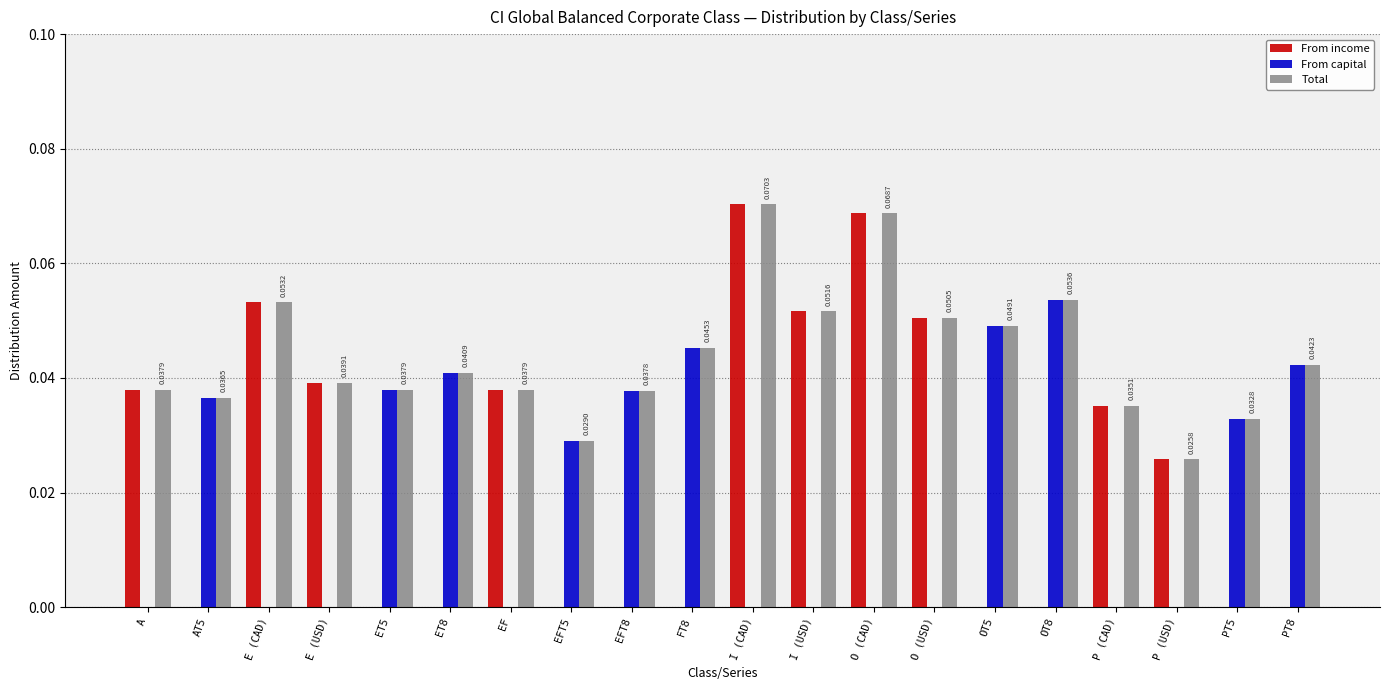

Between EFT5 and O (USD), which series saw the biggest shift?

From income